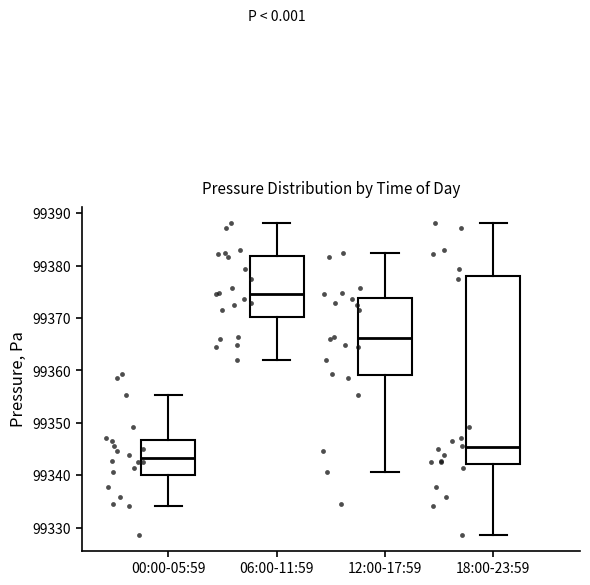

Comparing the boxes themselves (not the whiskers), which one is the tallest?

18:00-23:59